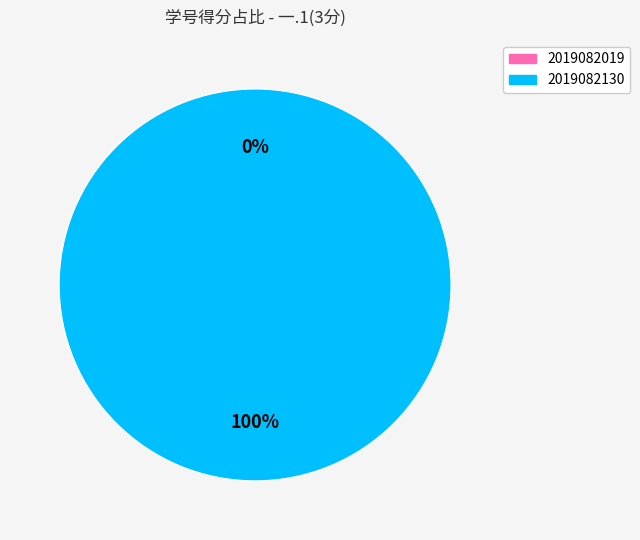

Does 2019082130 represent more than half of the total?

Yes